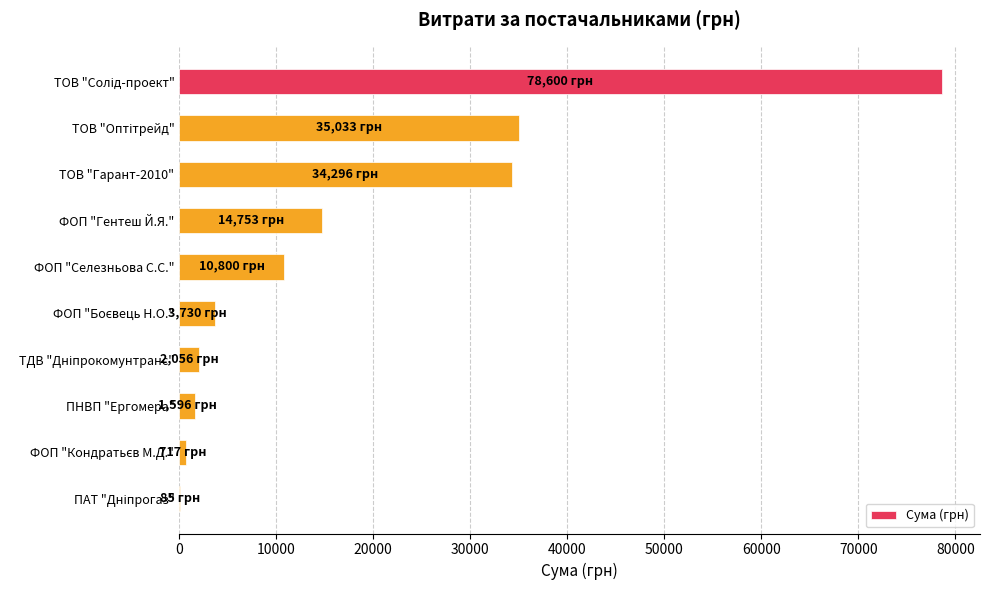

What is the maximum value shown in the chart?

78600.0